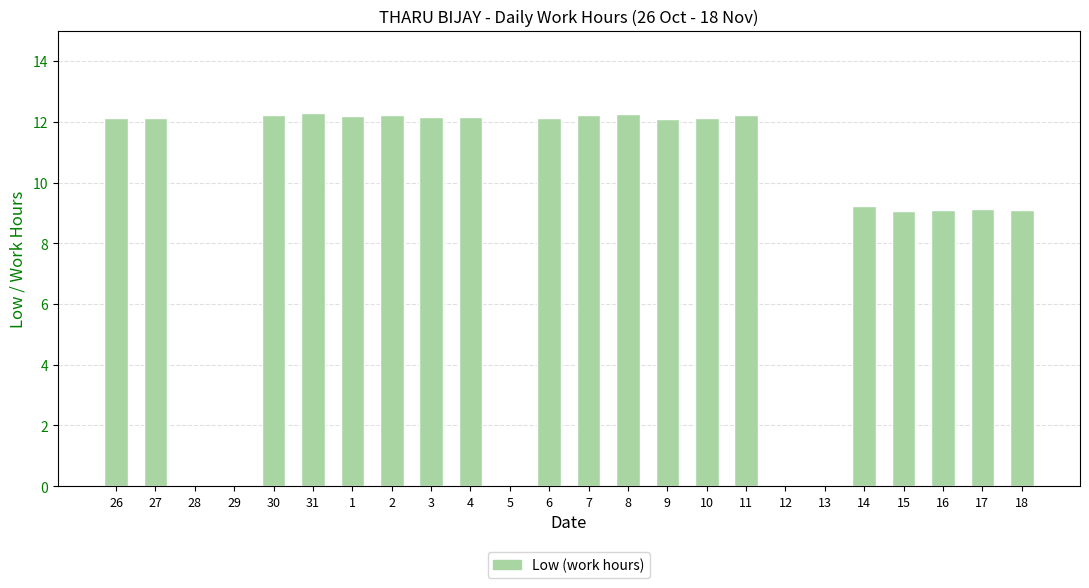

What is the sum of the values at 8 and 31?

24.5